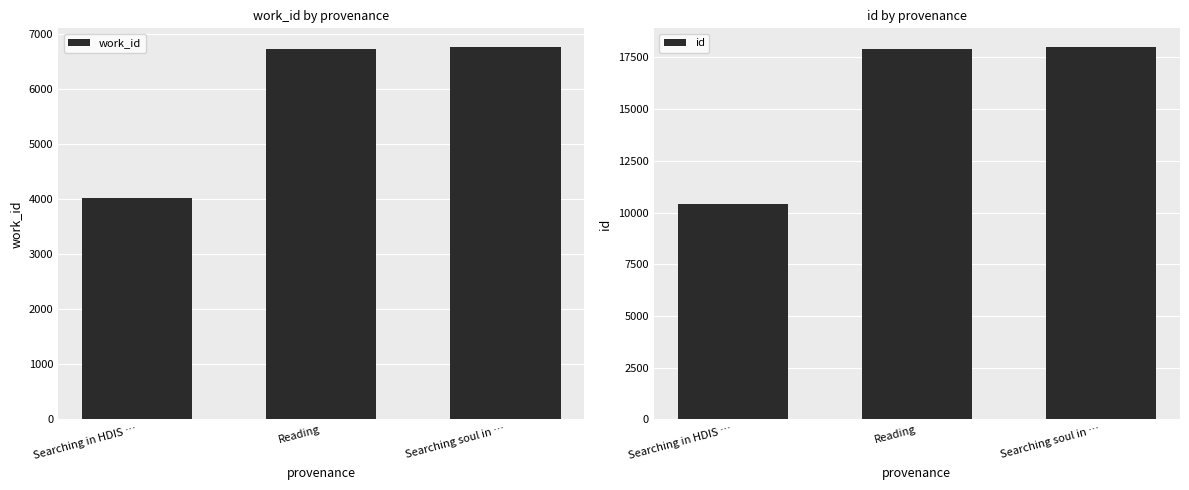

Which series has the largest range (max minus min)?

id